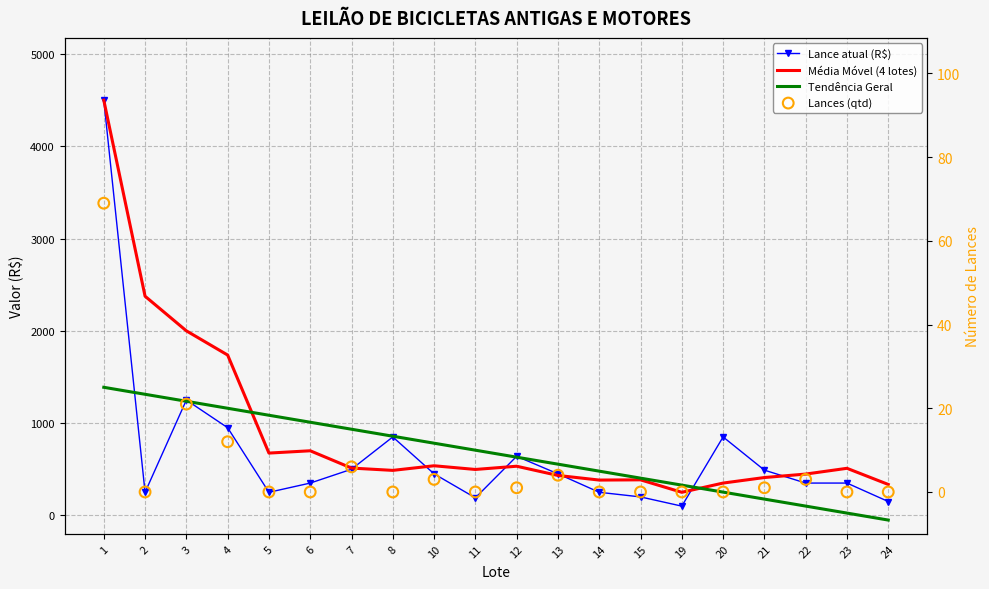

At which category is the sum across all series the highest?

1